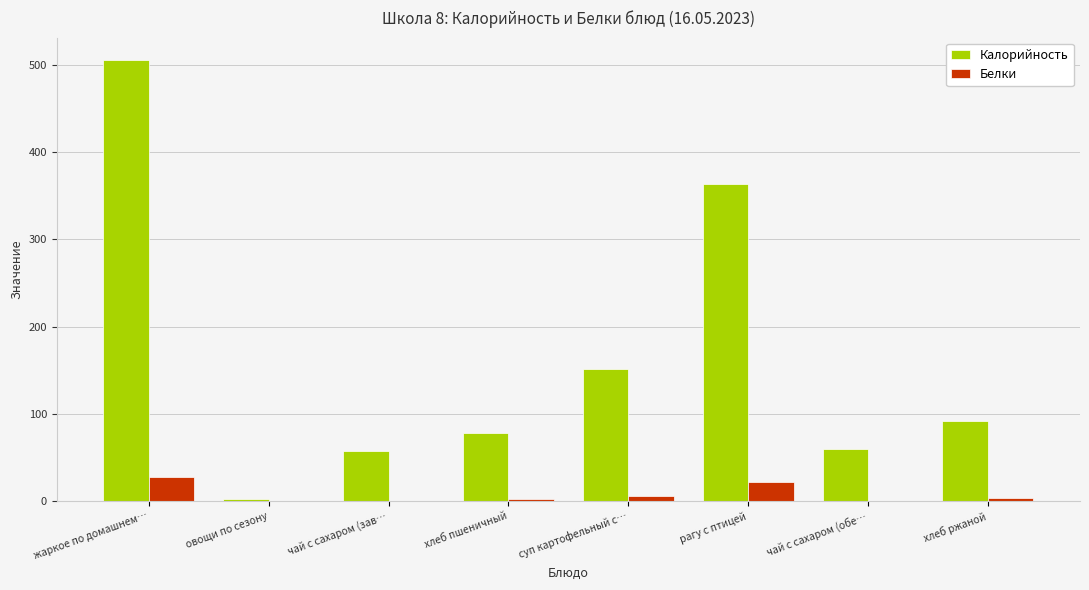

What is the sum of all Калорийность values?

1312.4